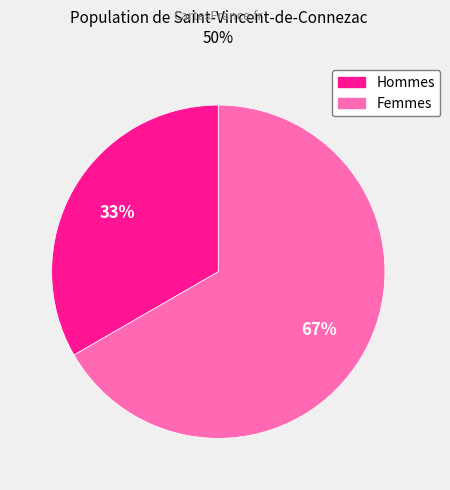

To the nearest percent, what is the average slice percentage?

50%